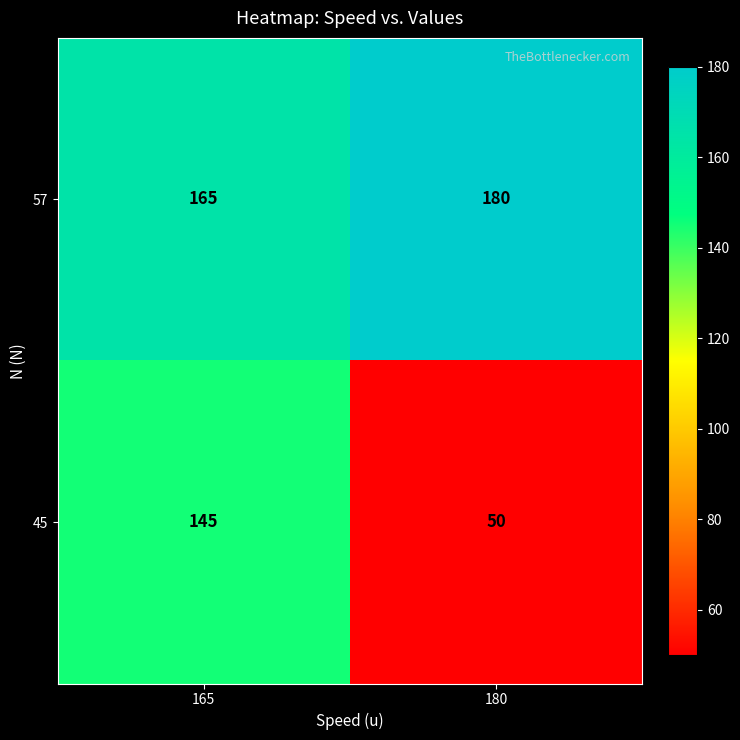

At which label does 45 reach its minimum?

180